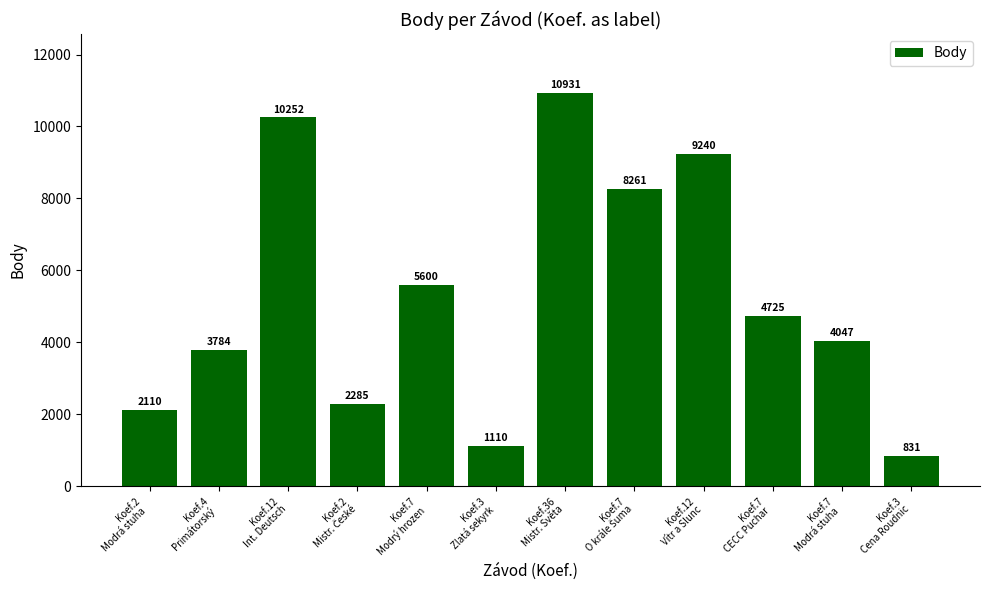

What is the smallest value displayed?

831